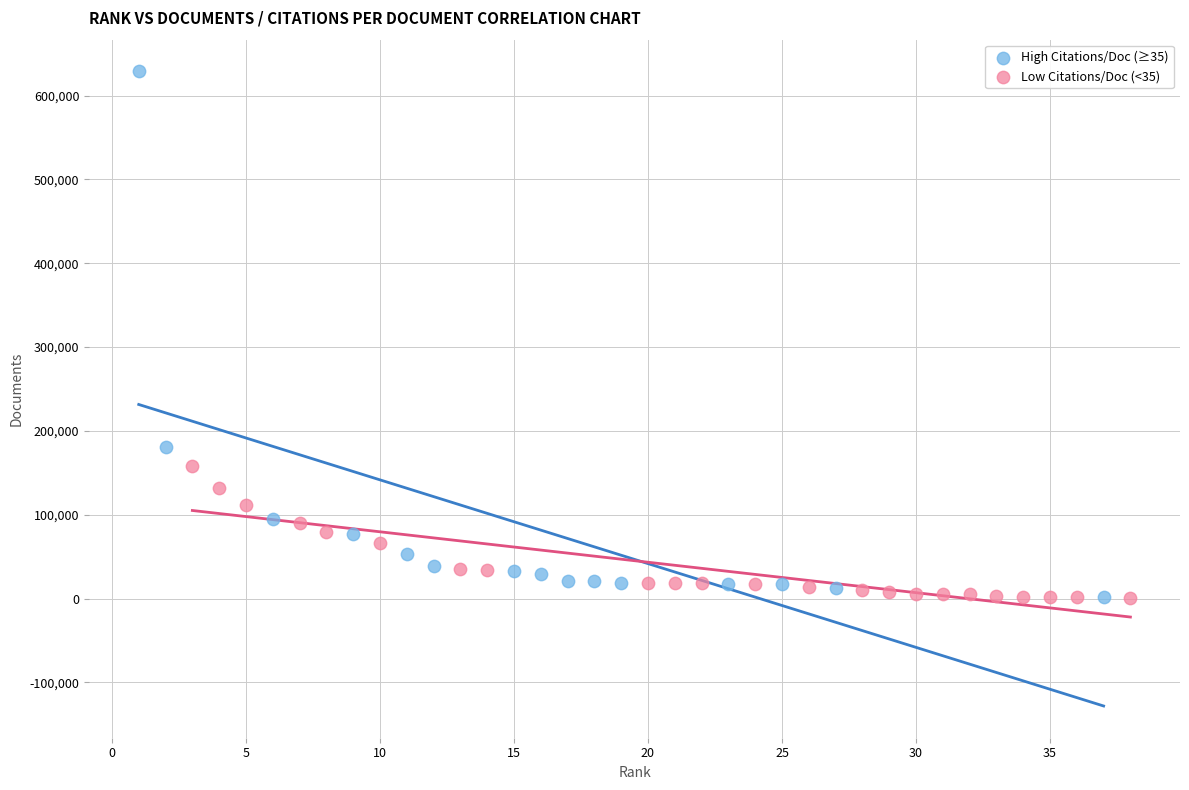

Which series reaches the maximum Y coordinate?

High Citations/Doc (≥35)